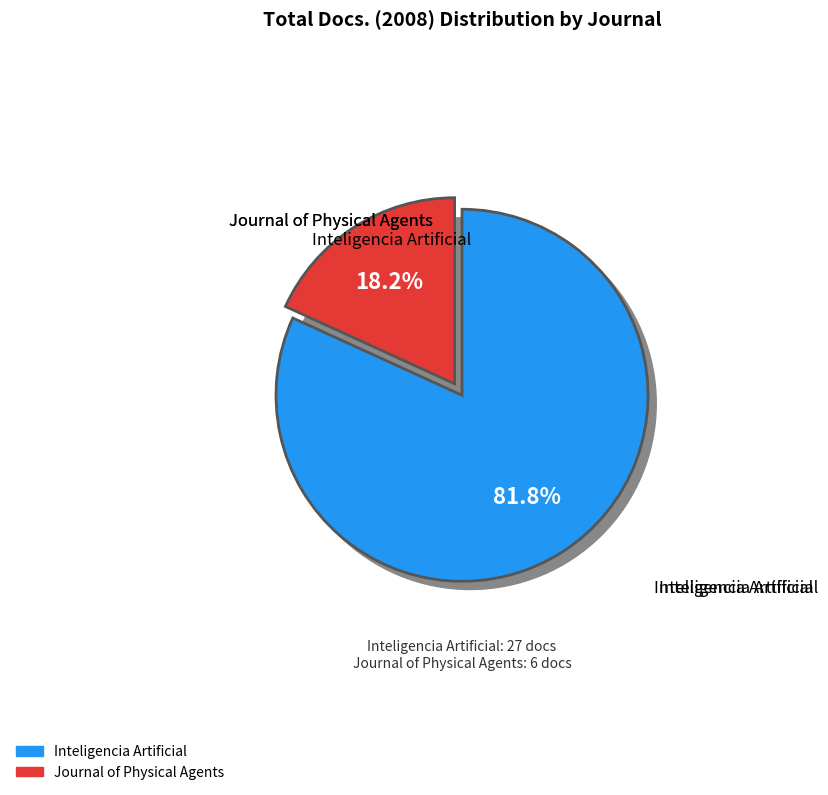

Rank the categories by value from lowest to highest.

Journal of Physical Agents, Inteligencia Artificial